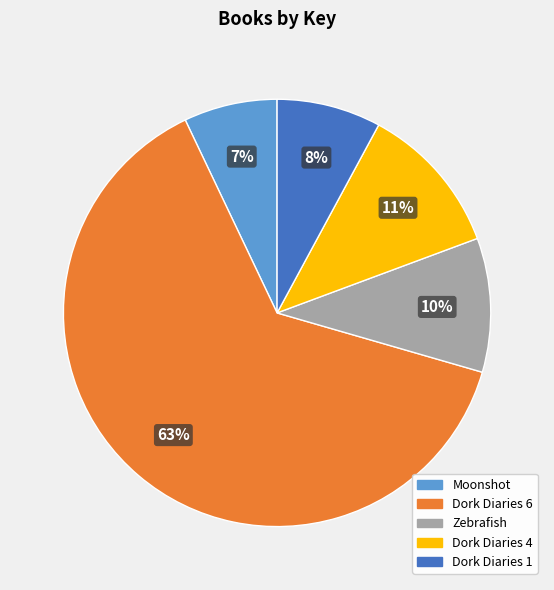

Do Dork Diaries 1 and Dork Diaries 4 together represent more than half of the pie?

No